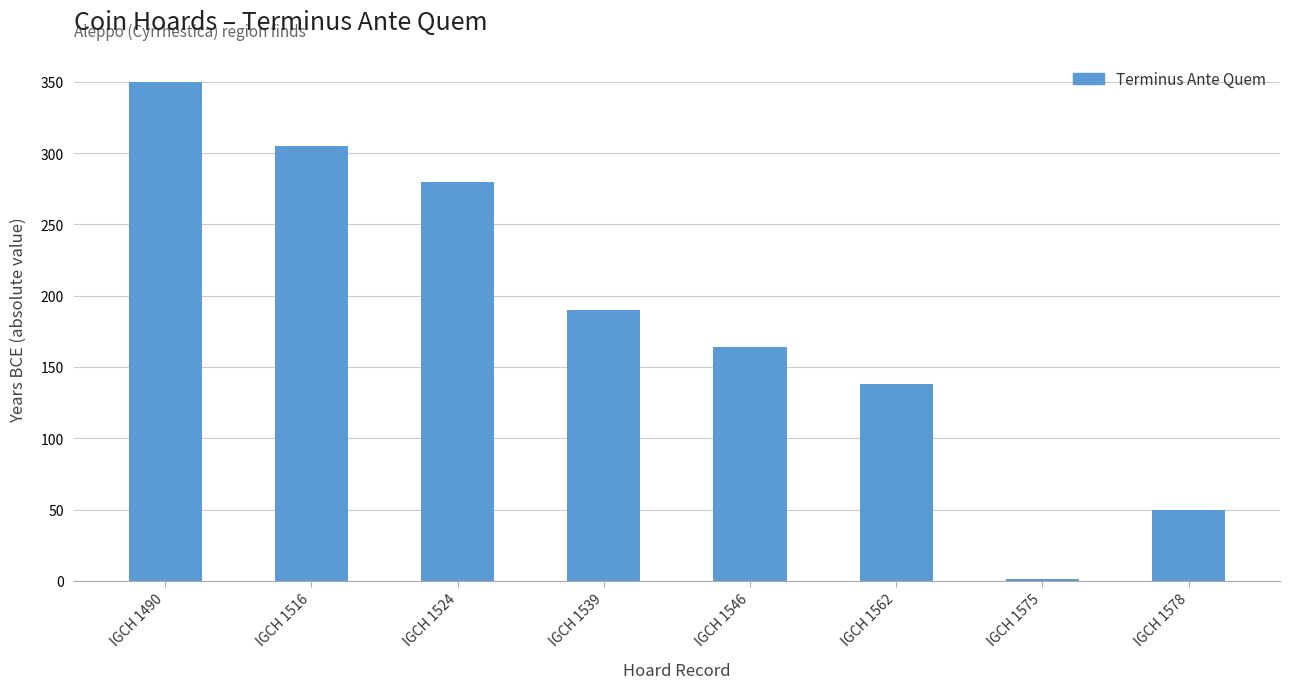

What is the average value?

185